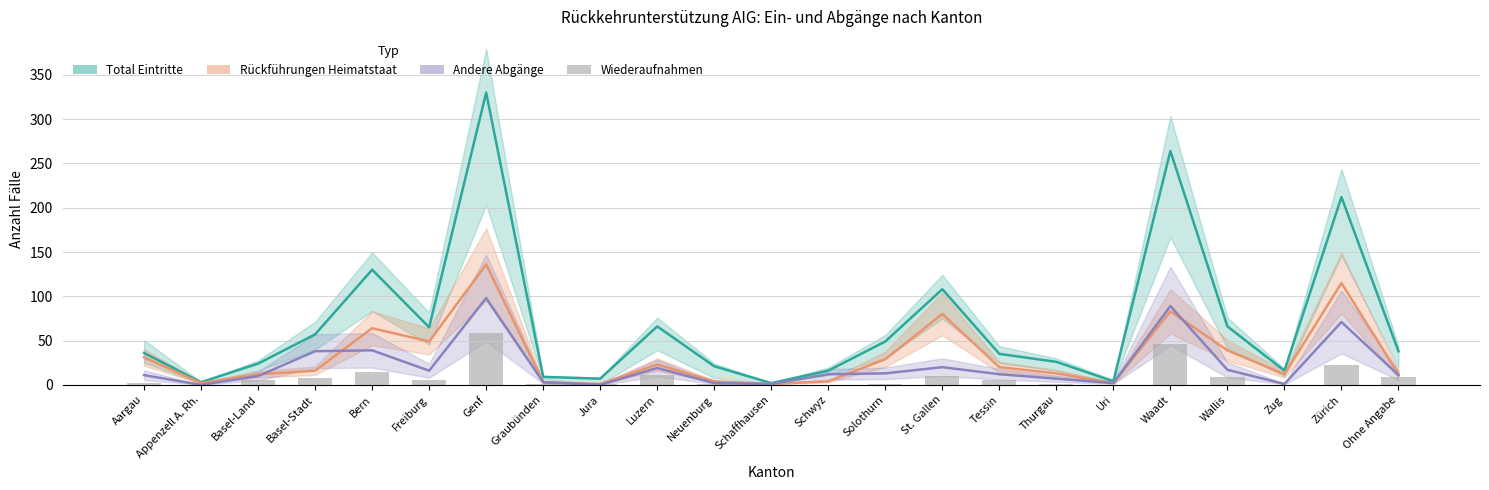

What is the label of the 23rd bar from the right?

Aargau